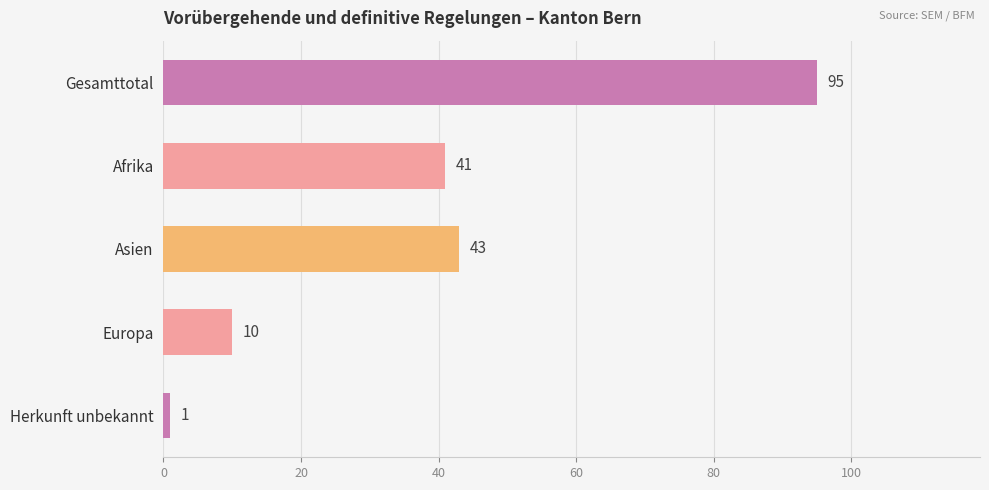

The chart shows a value of 95 at Gesamttotal. True or false?

True